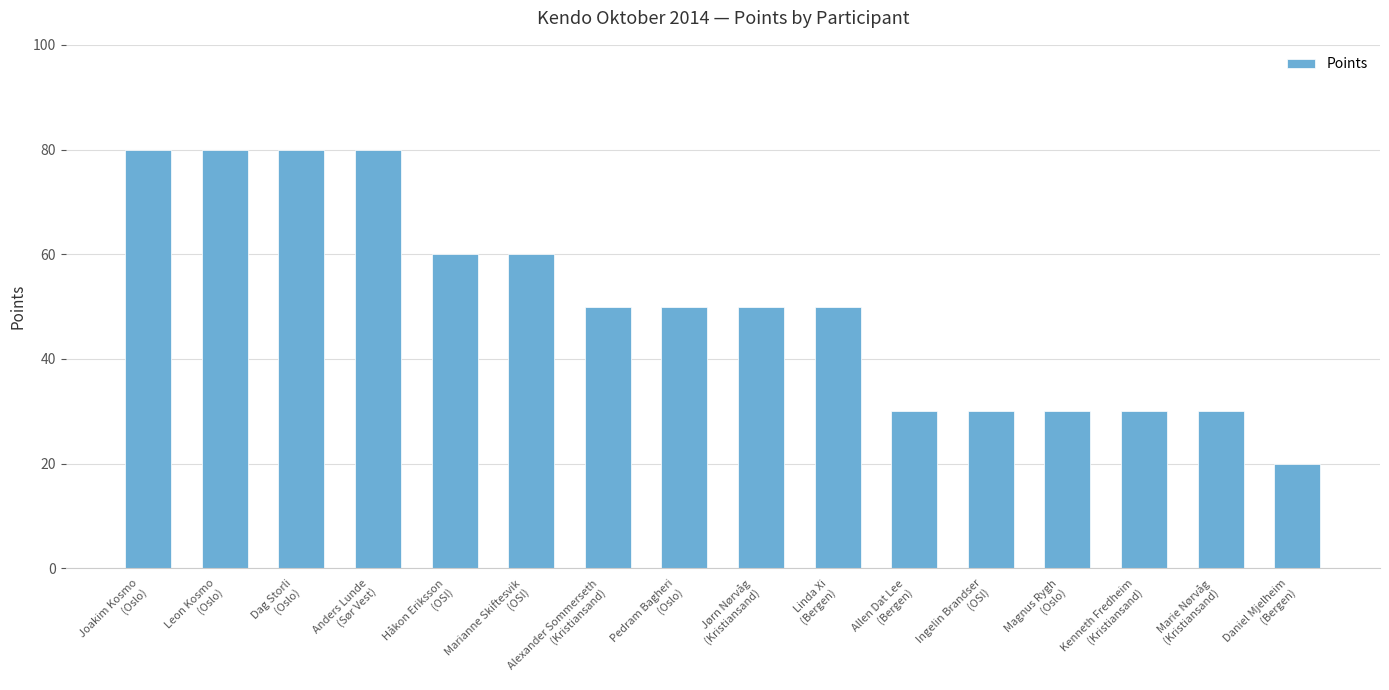

The value at Jørn Nørvåg
(Kristiansand) is 87. True or false?

False